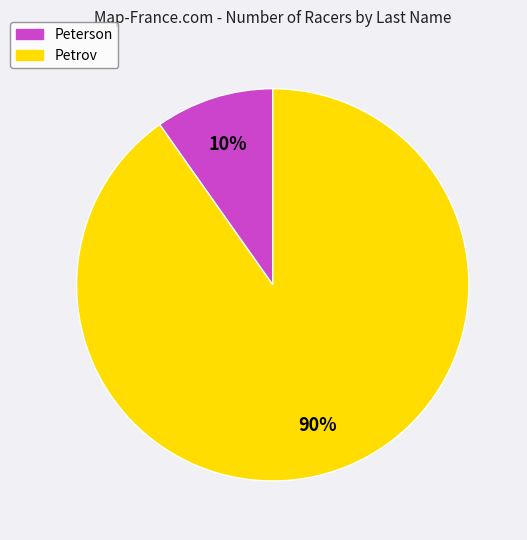

How many slices are in this pie chart?

2